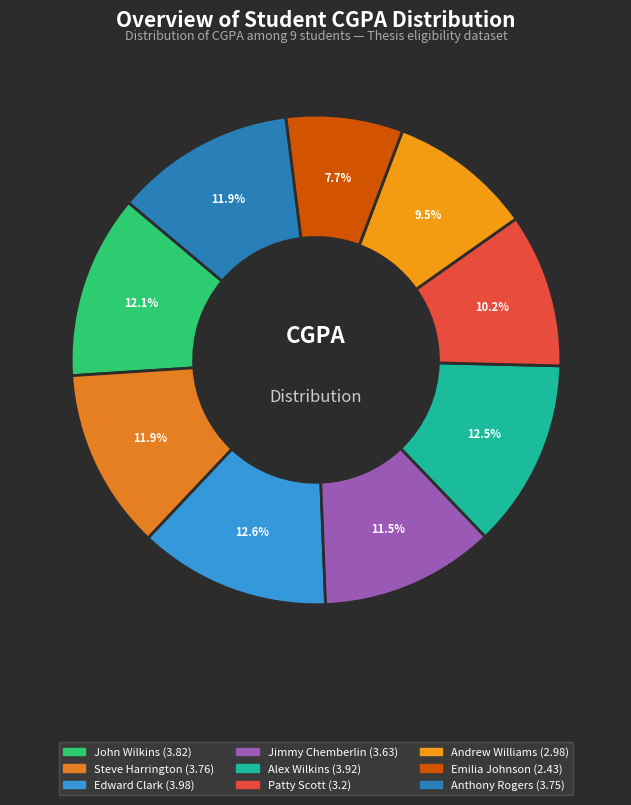

Rank the categories by value from lowest to highest.

Emilia Johnson, Andrew Williams, Patty Scott, Jimmy Chemberlin, Anthony Rogers, Steve Harrington, John Wilkins, Alex Wilkins, Edward Clark